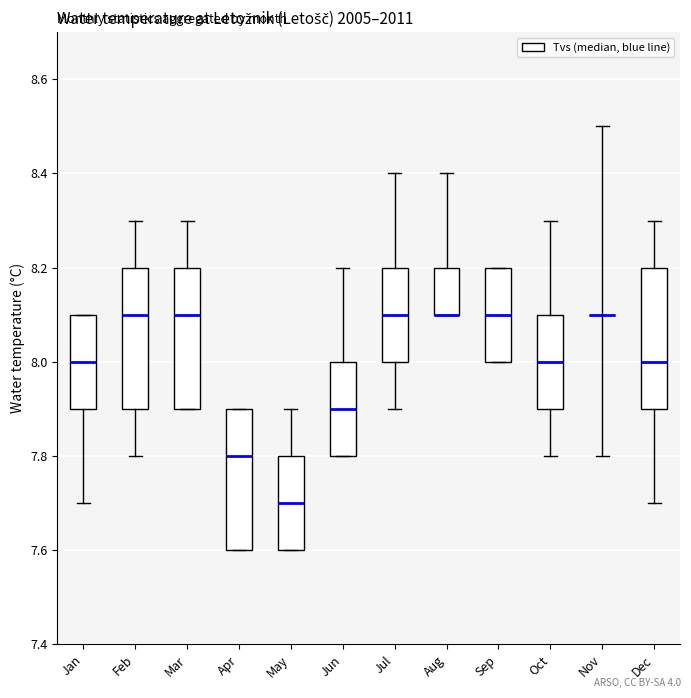

Reading left to right, transcribe this box plot: for each box, give where its median line is, the range the box spans, and where its two whiskers end, as read against the y-axis. The values are not printed on the chart, so give them approximately, as read against the axis.

Jan: median 8.0, box 7.9 to 8.1, whiskers 7.7 to 8.1
Feb: median 8.1, box 7.9 to 8.2, whiskers 7.8 to 8.3
Mar: median 8.1, box 7.9 to 8.2, whiskers 7.9 to 8.3
Apr: median 7.8, box 7.6 to 7.9, whiskers 7.6 to 7.9
May: median 7.7, box 7.6 to 7.8, whiskers 7.6 to 7.9
Jun: median 7.9, box 7.8 to 8.0, whiskers 7.8 to 8.2
Jul: median 8.1, box 8.0 to 8.2, whiskers 7.9 to 8.4
Aug: median 8.1 (drawn on the box's lower edge), box 8.1 to 8.2, whiskers 8.1 to 8.4
Sep: median 8.1, box 8.0 to 8.2, whiskers 8.0 to 8.2
Oct: median 8.0, box 7.9 to 8.1, whiskers 7.8 to 8.3
Nov: box collapsed to a line at 8.1, whiskers 7.8 to 8.5
Dec: median 8.0, box 7.9 to 8.2, whiskers 7.7 to 8.3